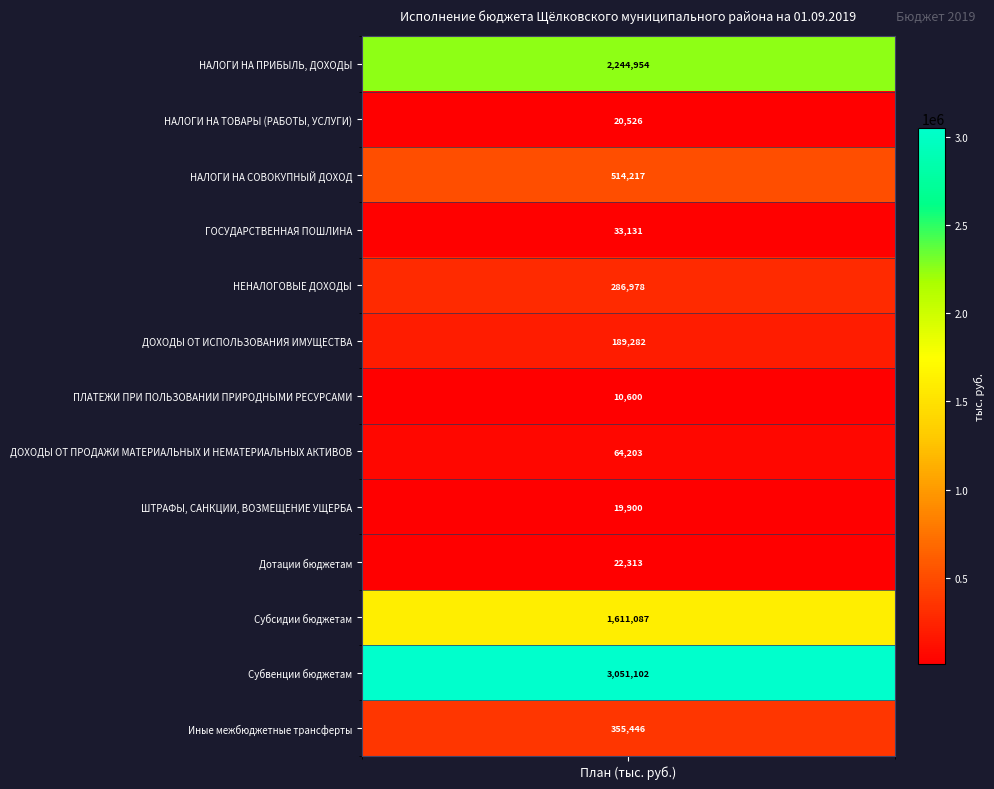

What is the total value across all series at 0?

8423739